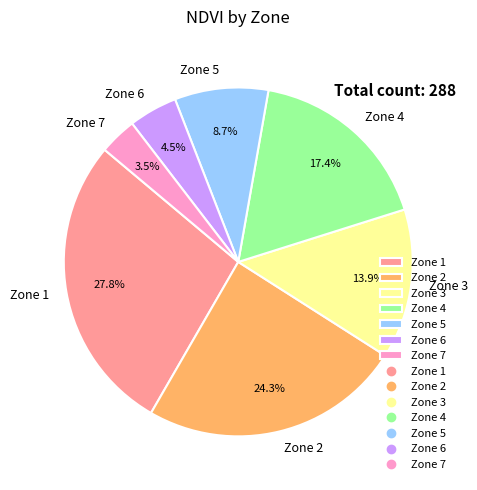

Does Zone 2 account for over 50% of the chart?

No